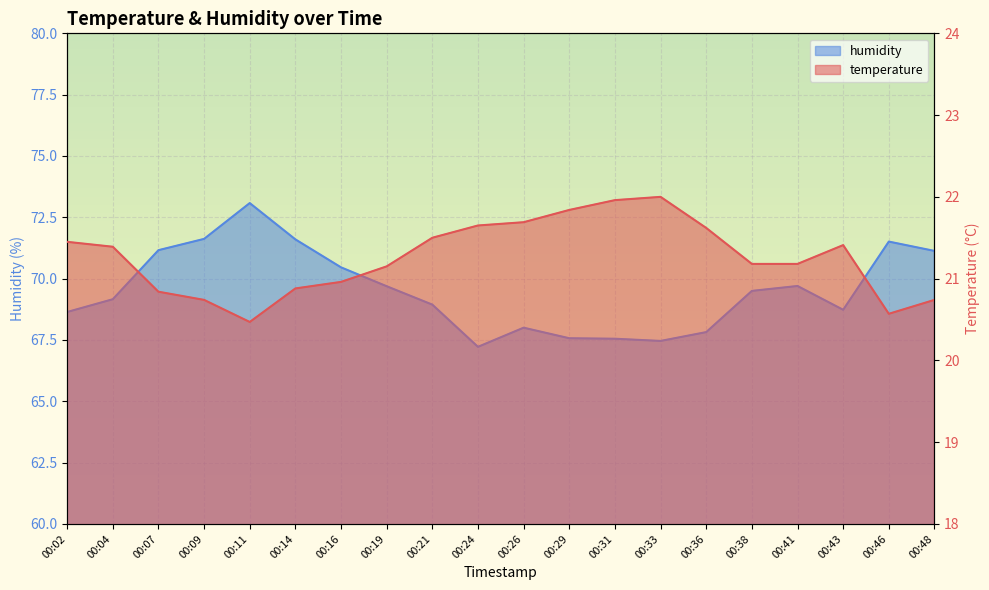

The temperature series shows 22.0 at 00:31. True or false?

True